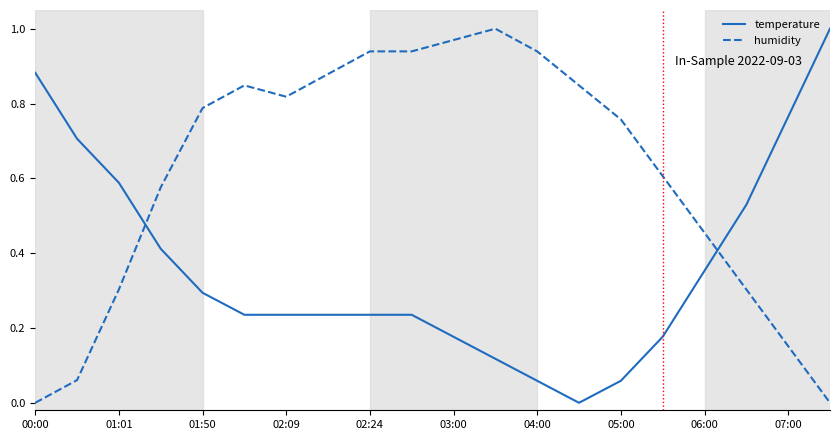

Which series has the largest total across all categories?

humidity